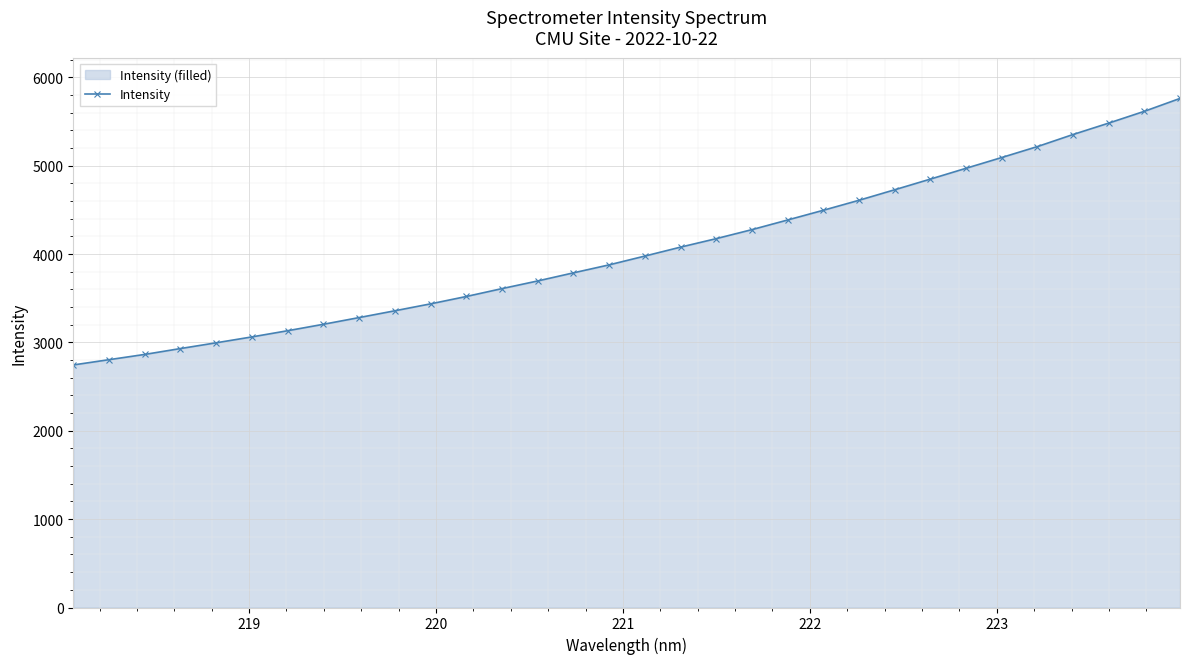

What is the minimum value shown in the chart?

2745.0